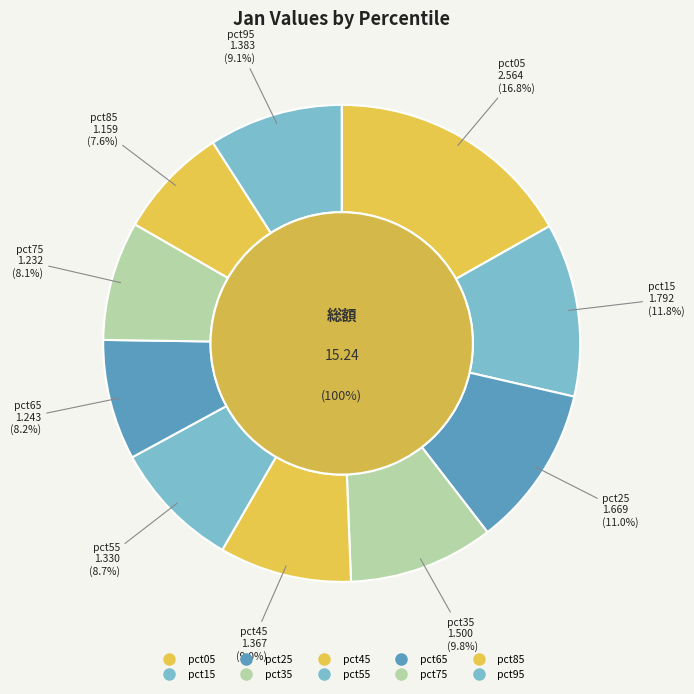

What is the change in value from pct75 to pct95?

+0.2